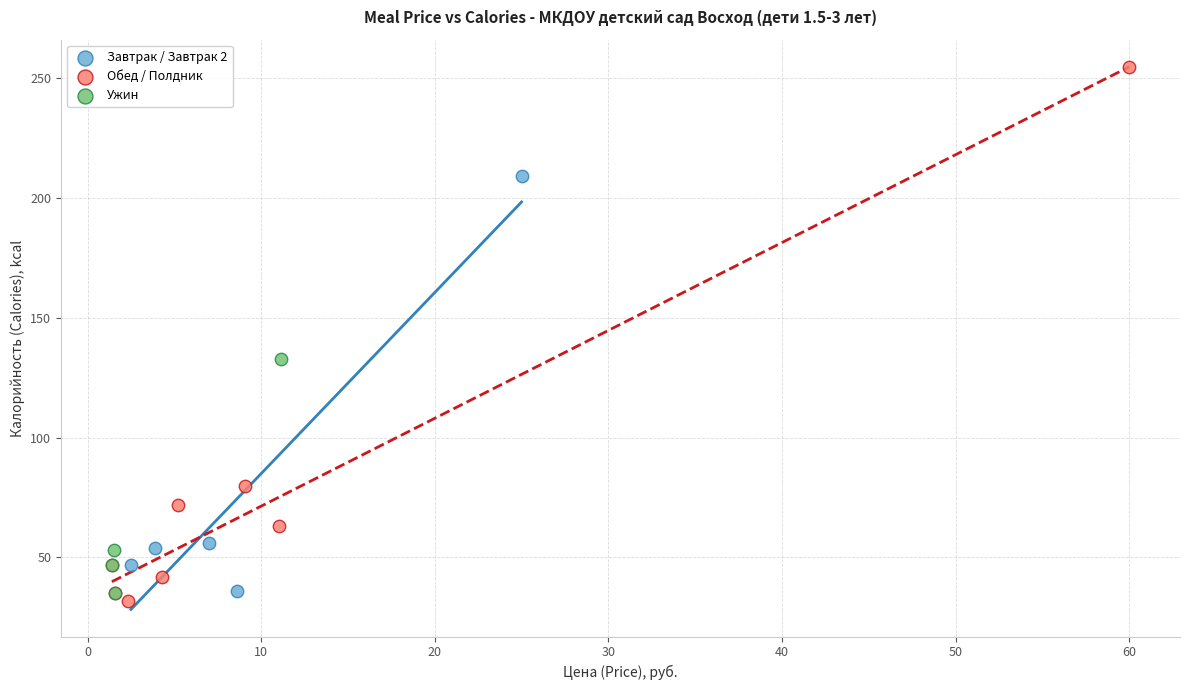

Which series has the largest Y range (max minus min)?

Обед / Полдник